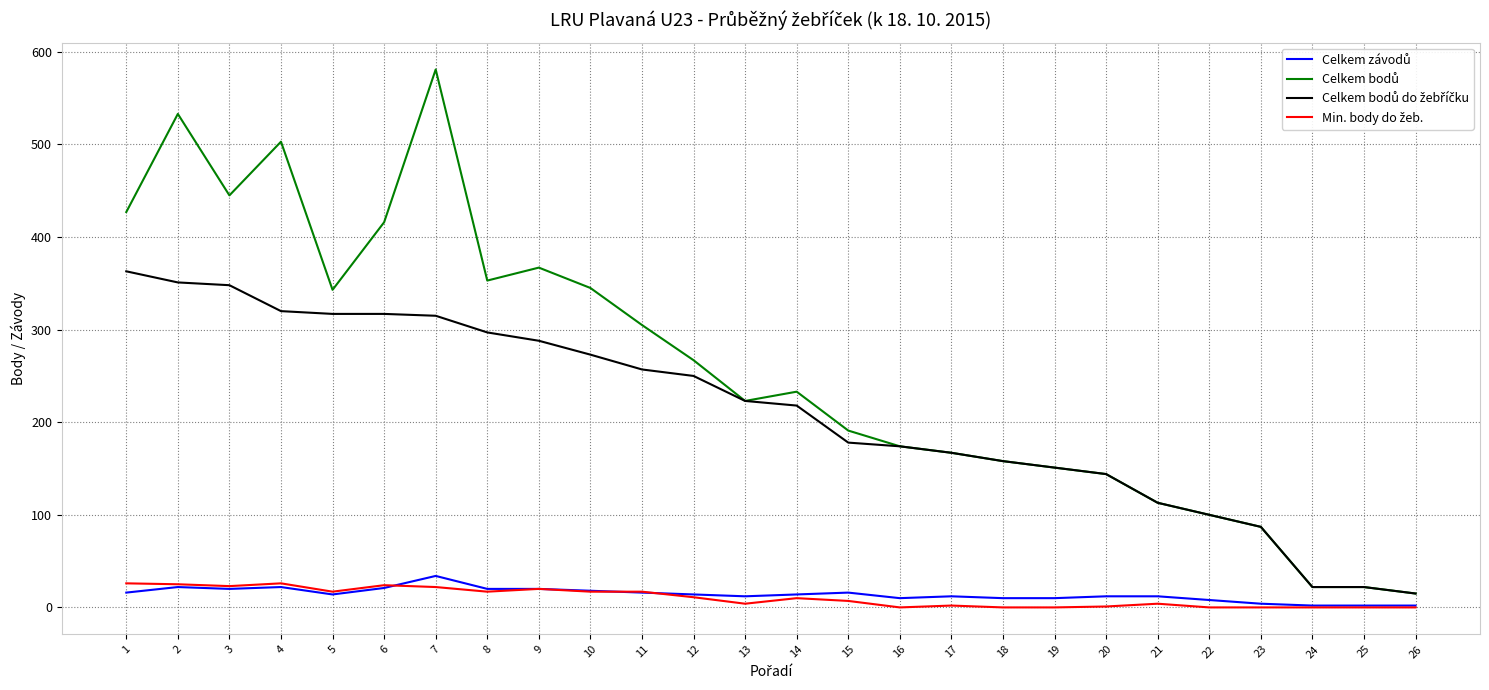

Does the chart display data point markers on the line(s)?

No